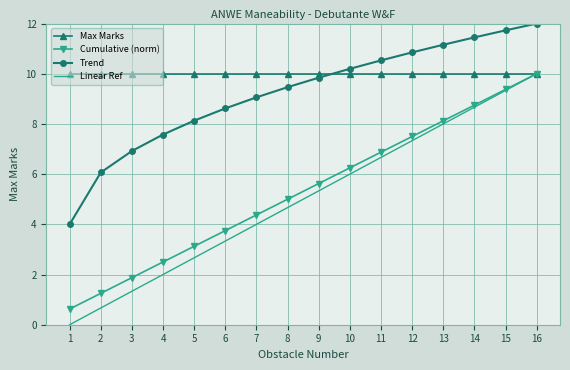

What is the sum of the Max Marks values at 6 and 1?

20.0